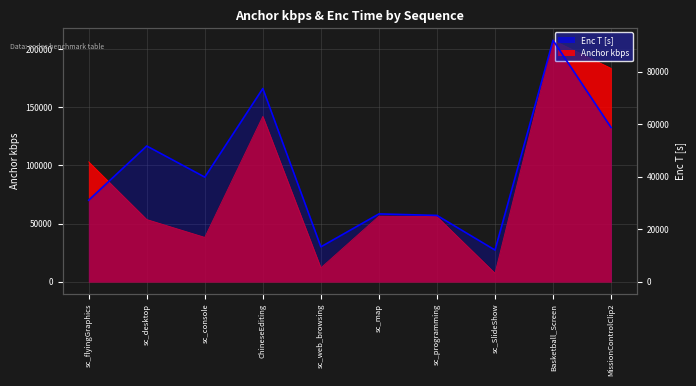

Count the number of categories in the chart.

10